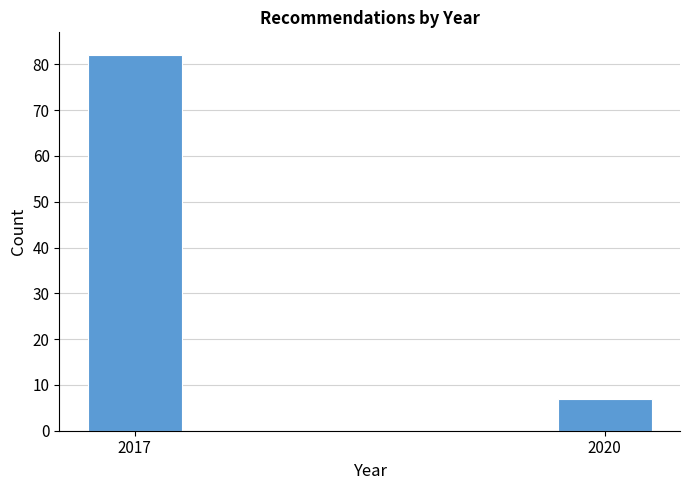

Reading left to right, transcribe all the data shown in this chart.

82	7